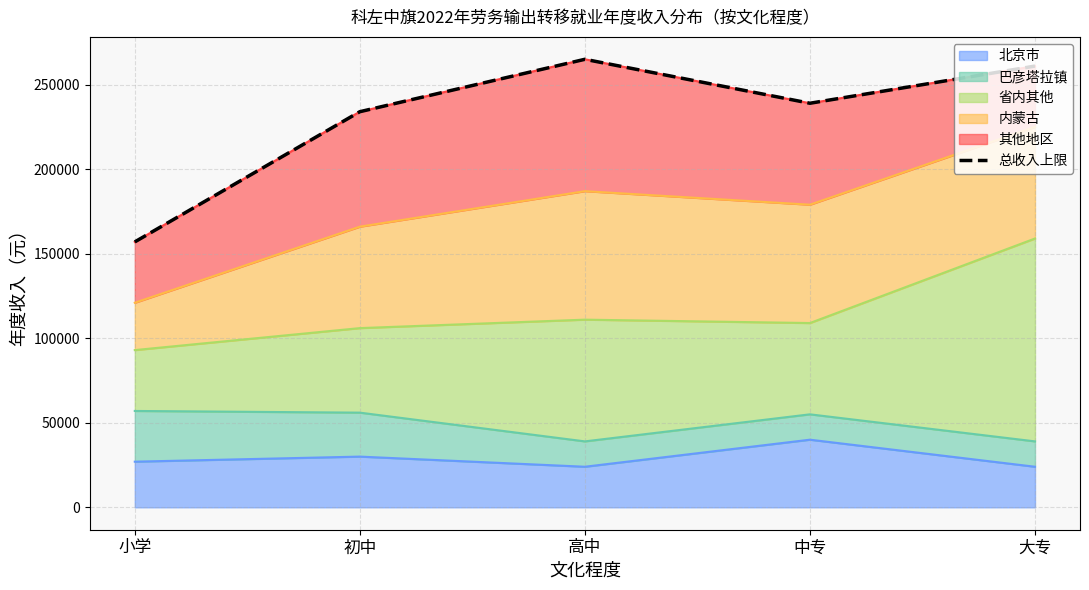

Is it true that the value at 中专 is 239000?

True